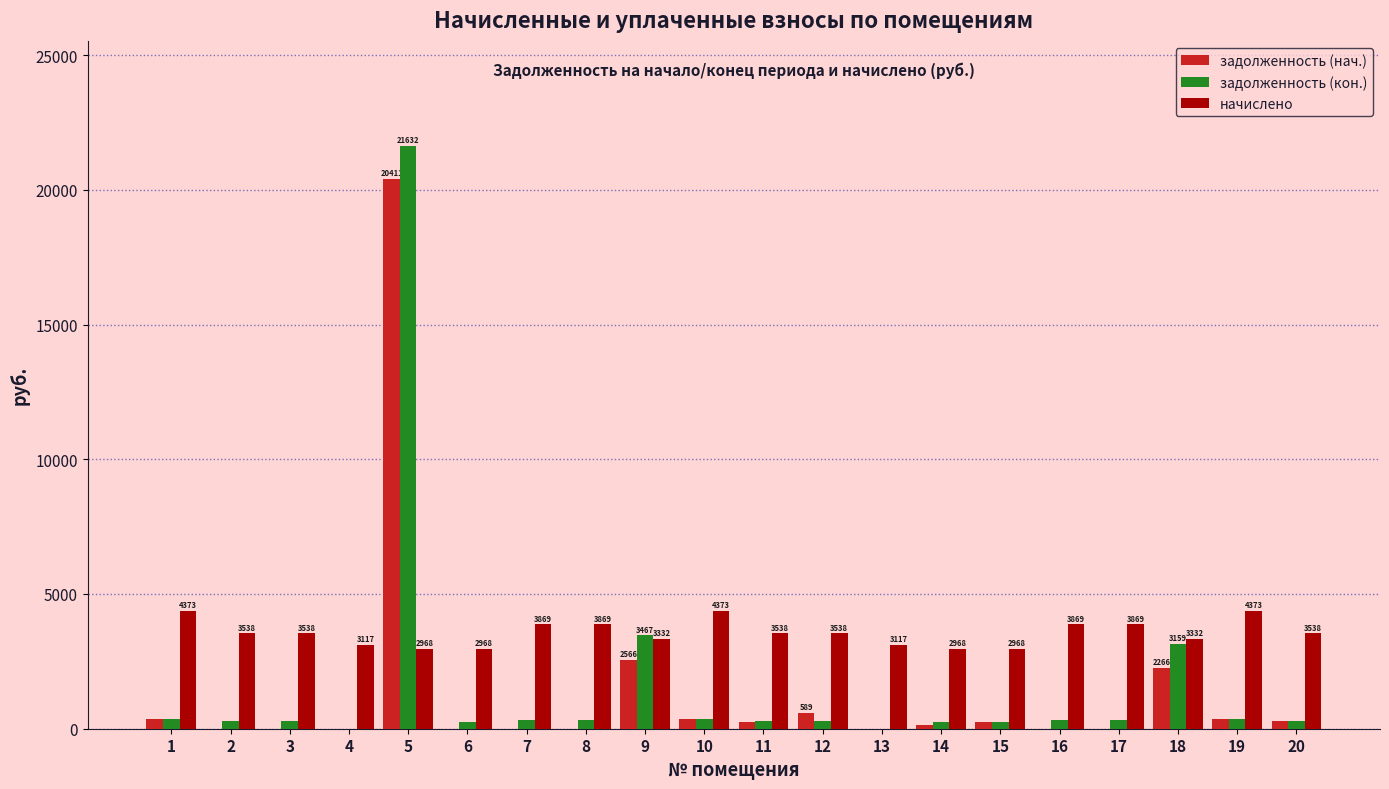

Between 5 and 7, which series saw the biggest shift?

задолженность (кон.)